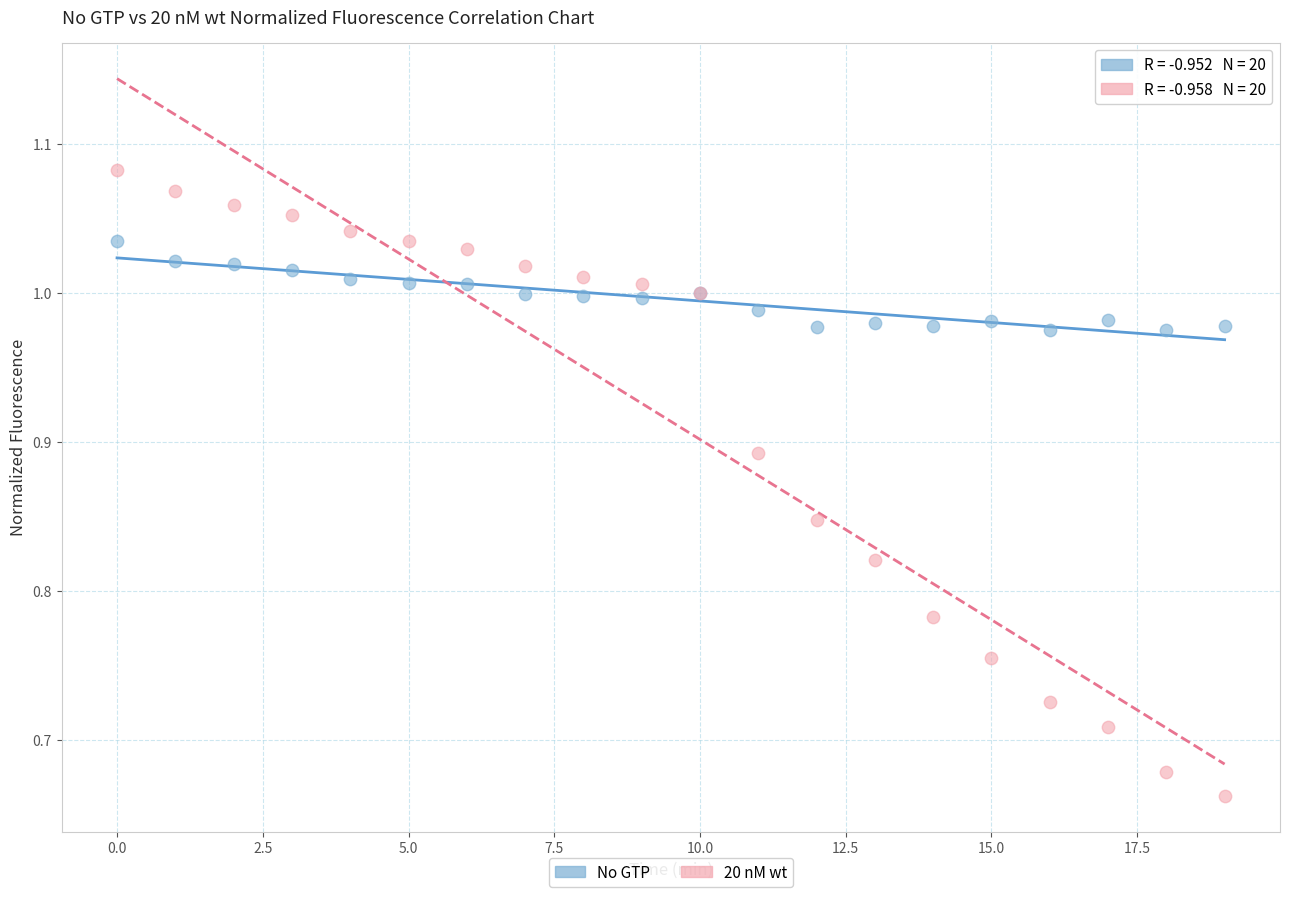

Which series reaches the maximum Y coordinate?

20 nM wt